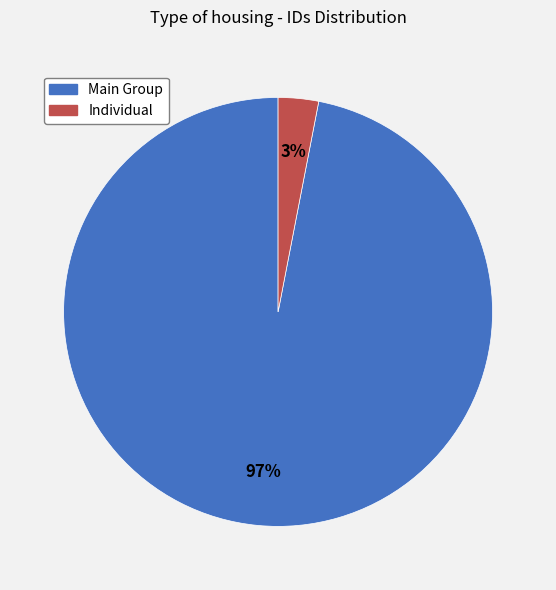

To the nearest percent, what is the difference between the largest and smallest slice percentages?

94%